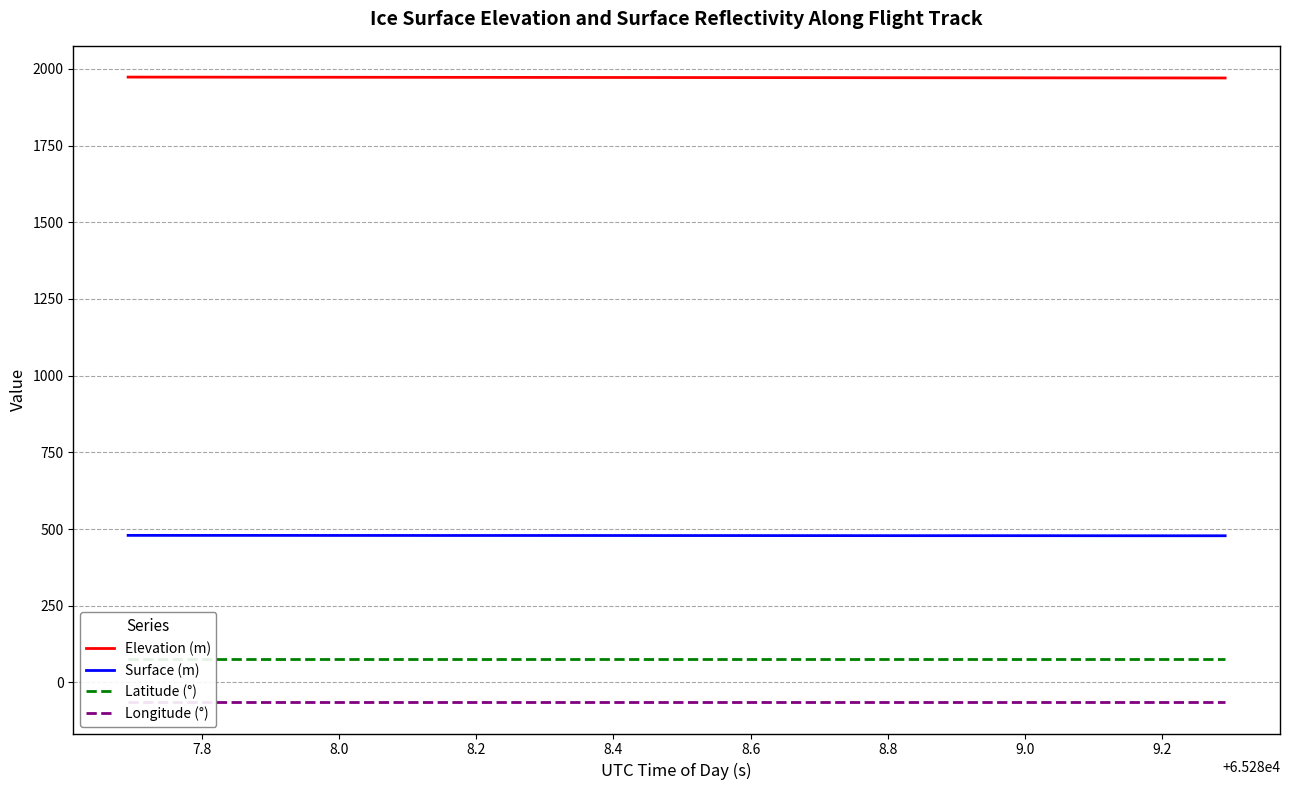

True or false: Latitude (°) and Elevation (m) cross at least once.

False